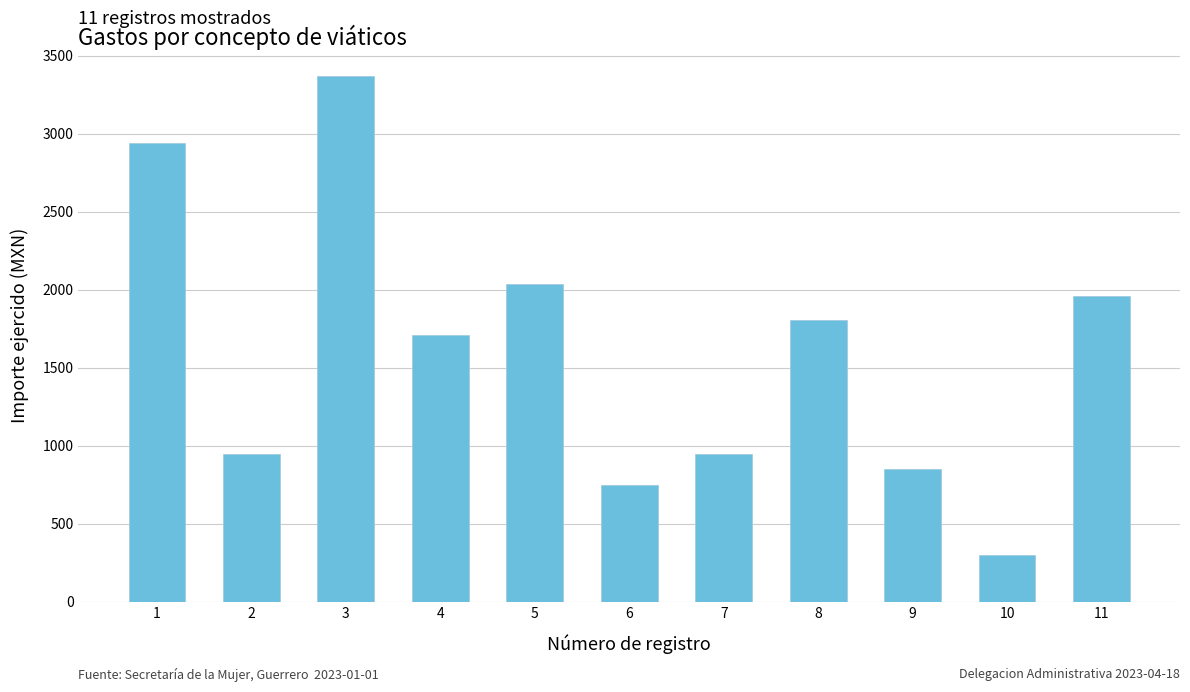

True or false: the data shows 1516.2 at 9.

False